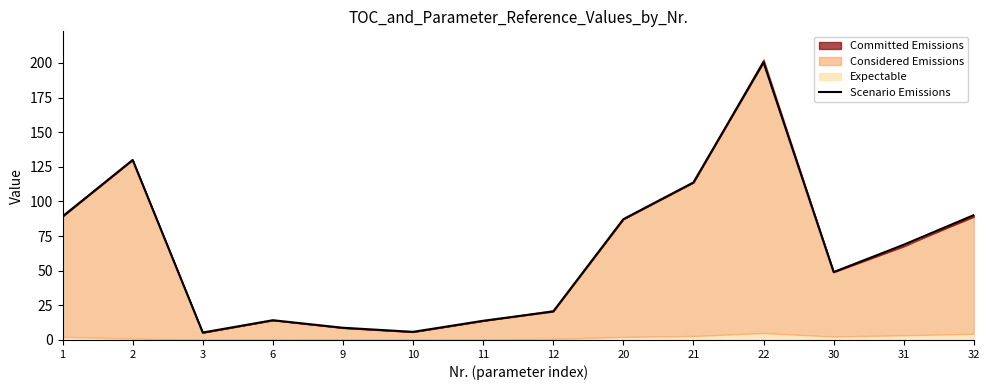

What is the smallest value displayed?

5.4